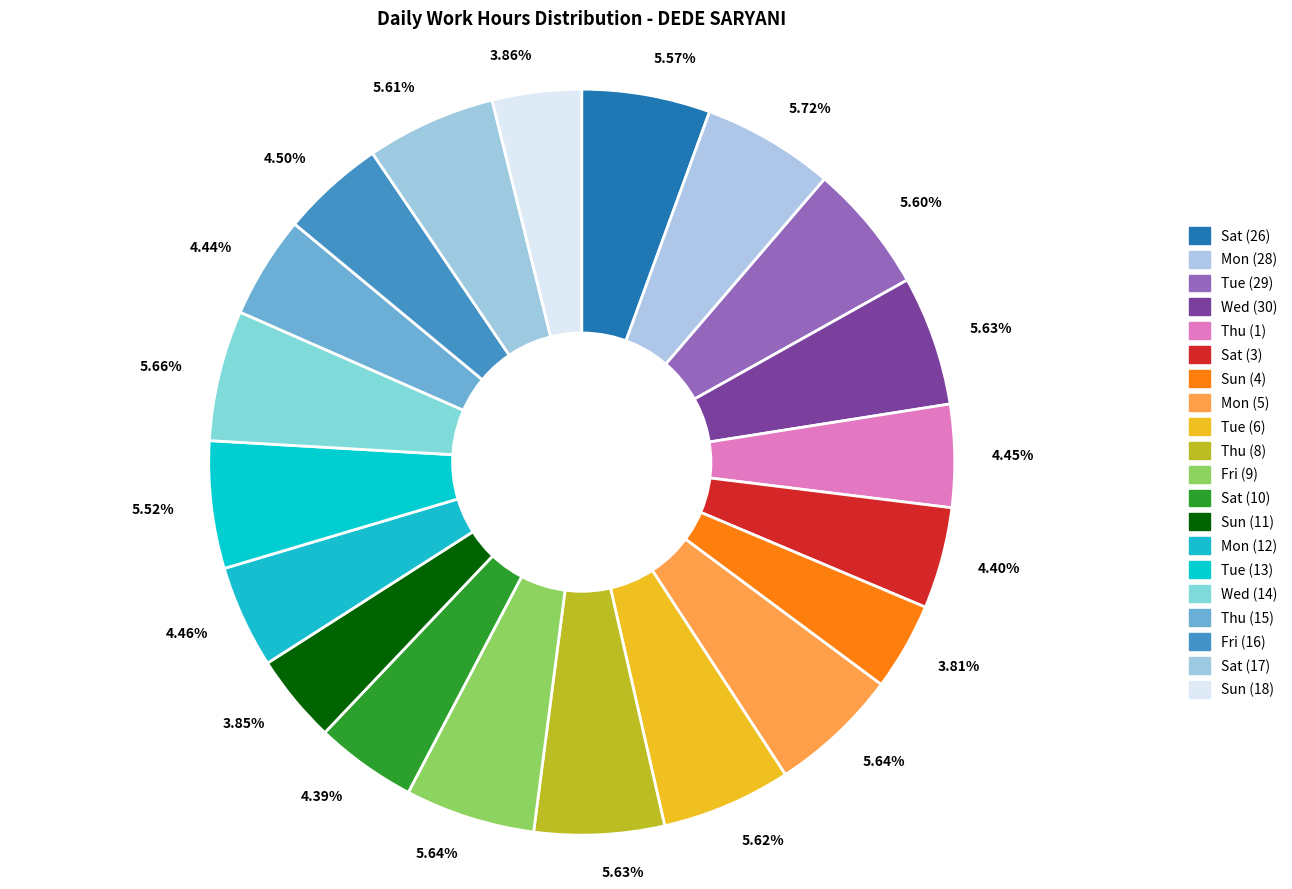

What is the largest slice in the pie chart?

Mon (28)